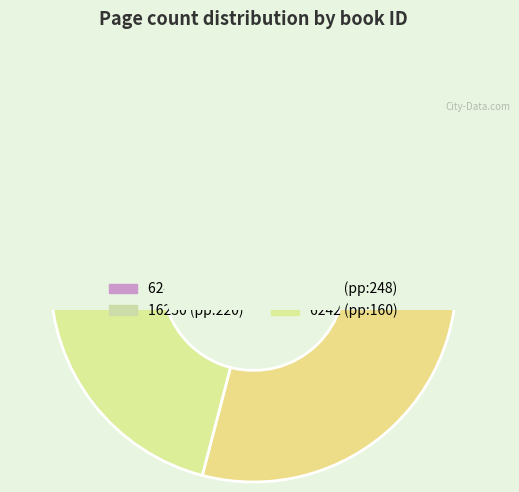

Does 7338 account for over 50% of the chart?

No